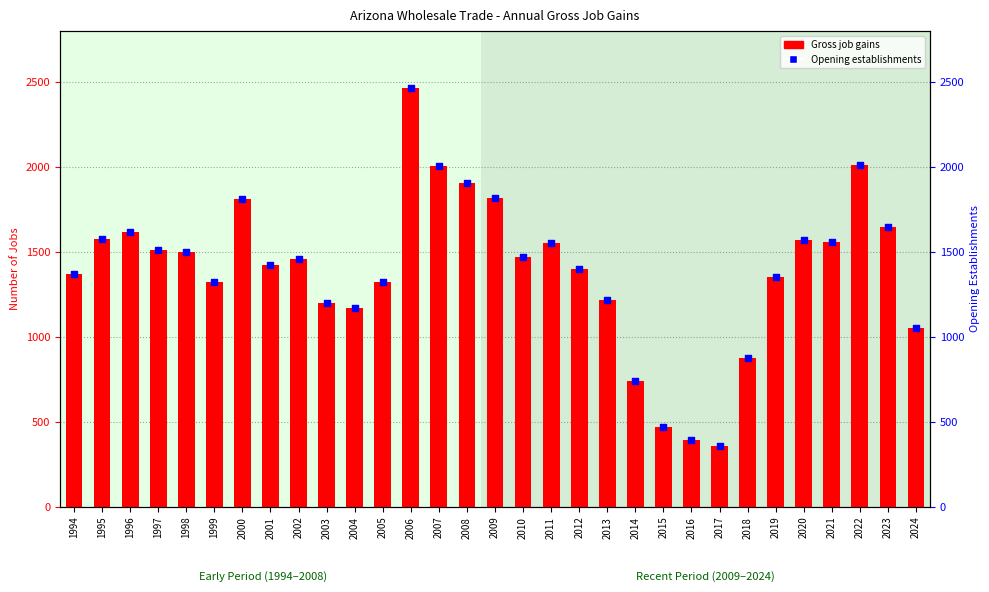

Which series has the widest spread of Y values?

Gross job gains